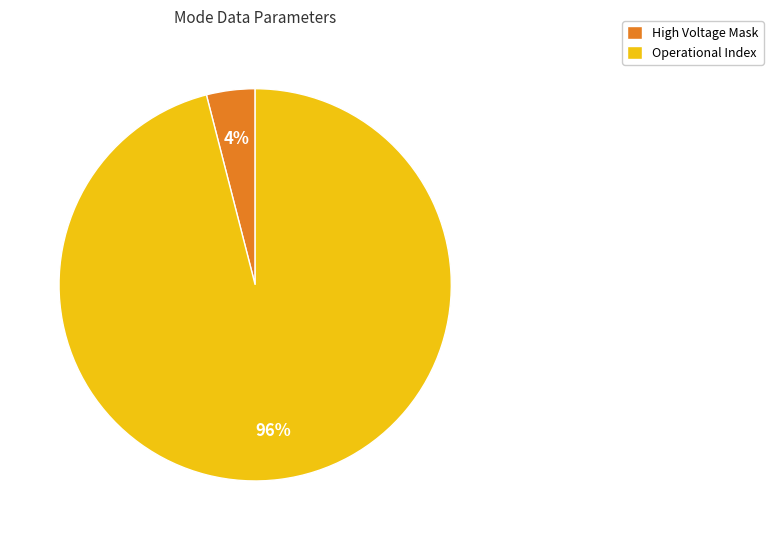

Is the sum of Operational Index and High Voltage Mask greater than half?

Yes